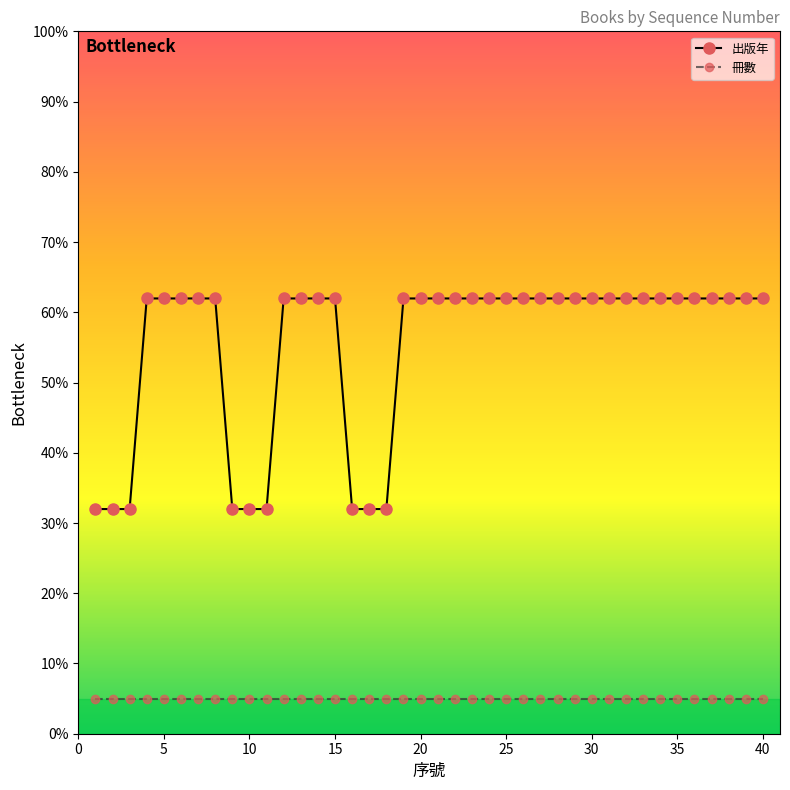

What is the value of the 冊數 point at the 19th from the left?

5.0